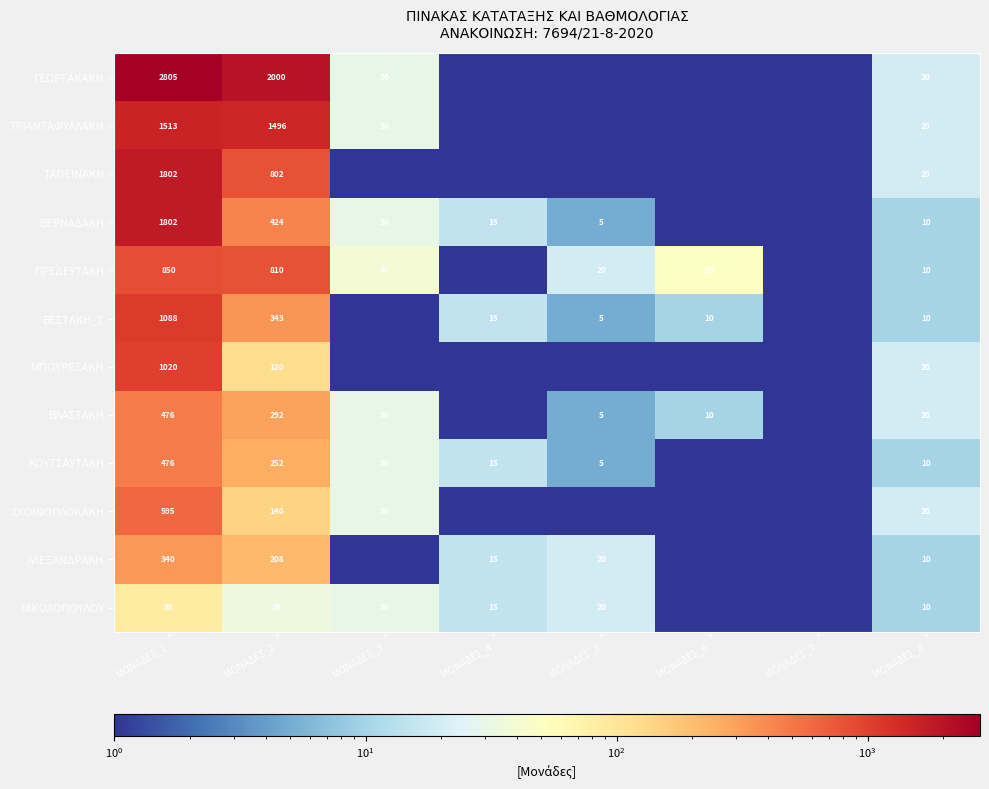

What is the difference between the highest and lowest values at ΜΟΝΑΔΕΣ_8?

10.0